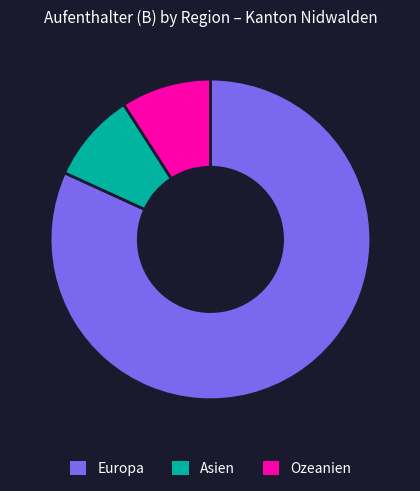

Which slice is the largest?

Europa